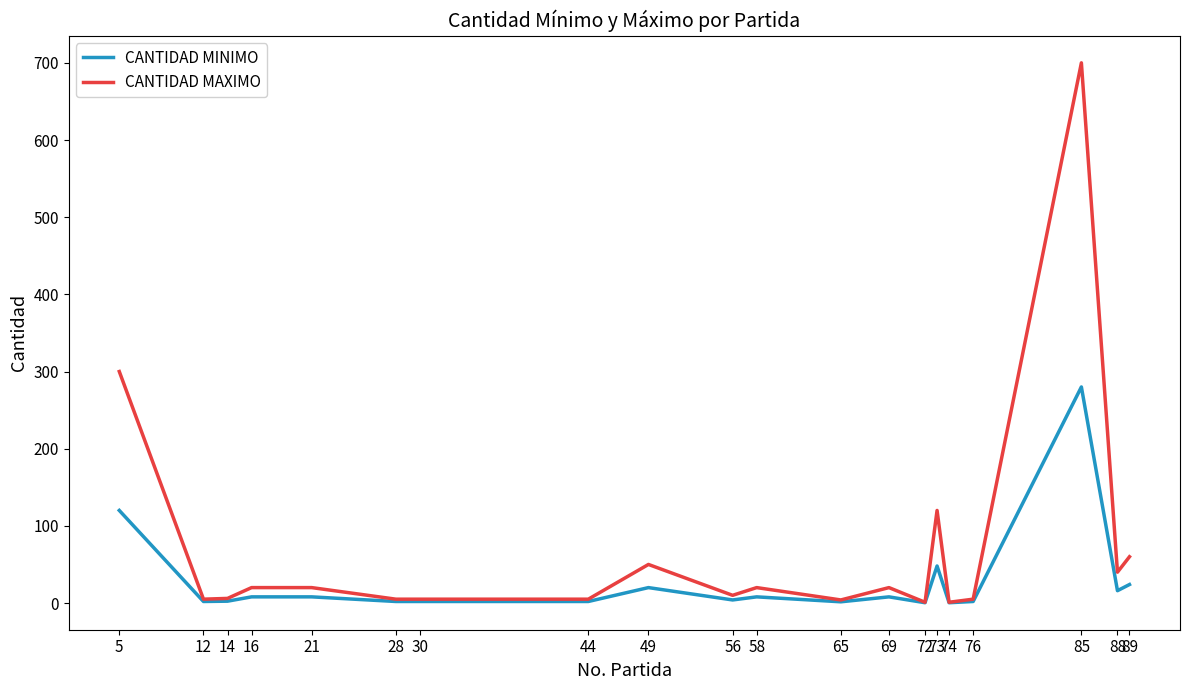

What is the difference between the maximum and minimum values in the CANTIDAD MINIMO series?

279.6